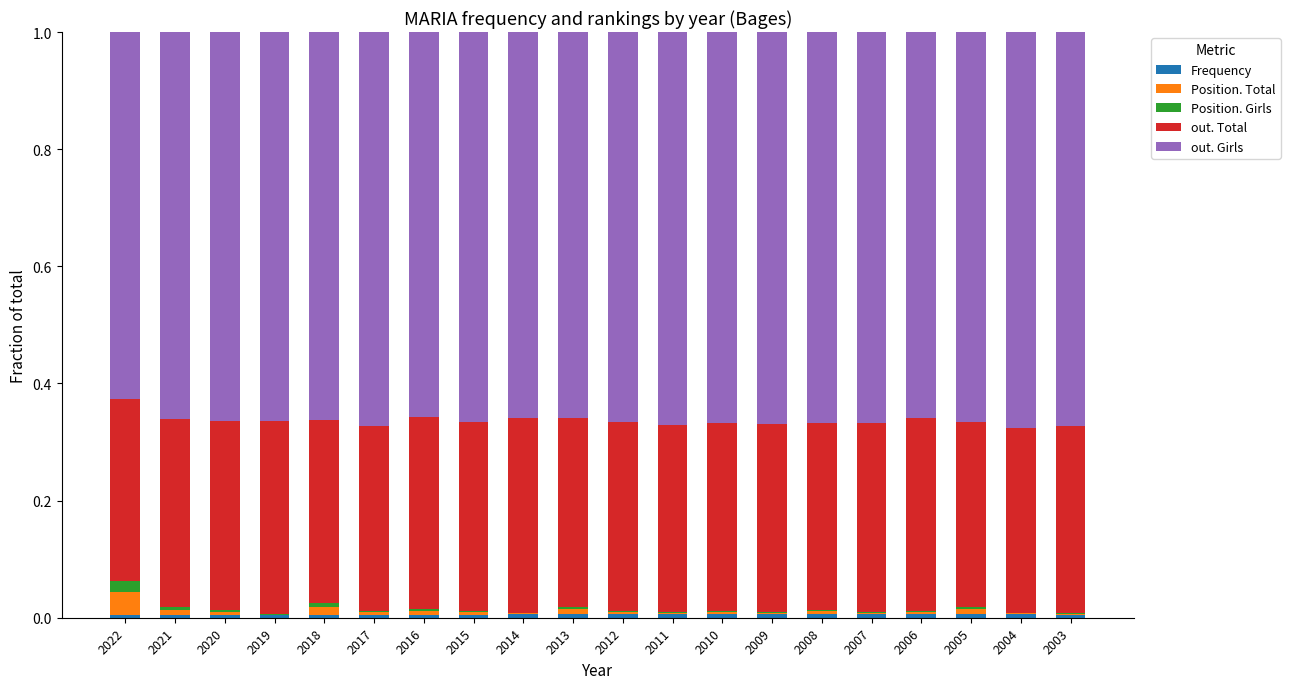

Rank the categories by out. Girls value from lowest to highest.

2022, 2016, 2006, 2014, 2013, 2021, 2018, 2020, 2019, 2005, 2015, 2012, 2010, 2008, 2007, 2009, 2011, 2003, 2017, 2004